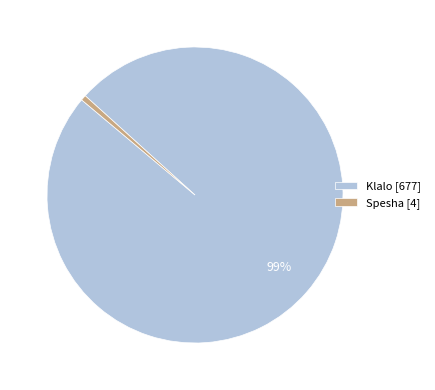

How many slices are in this pie chart?

2